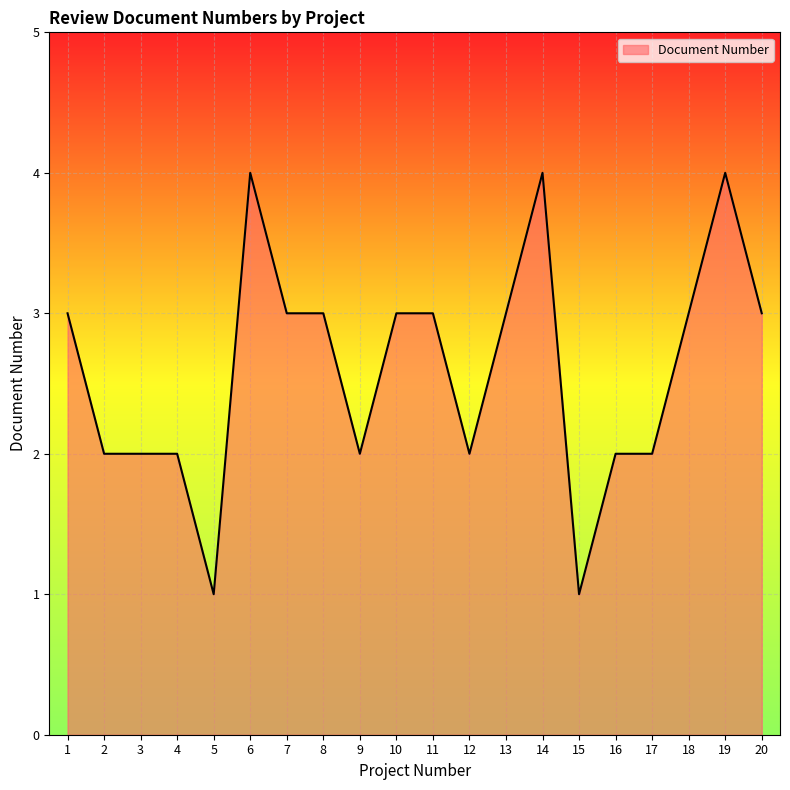

What is the greatest value displayed?

4